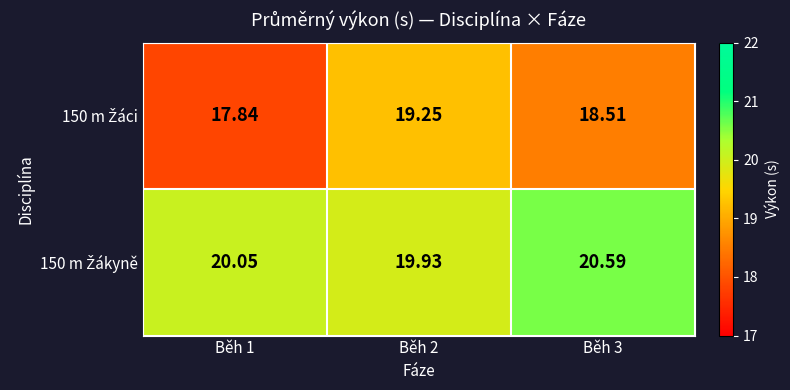

At which category does the chart reach its peak across all series?

Běh 3